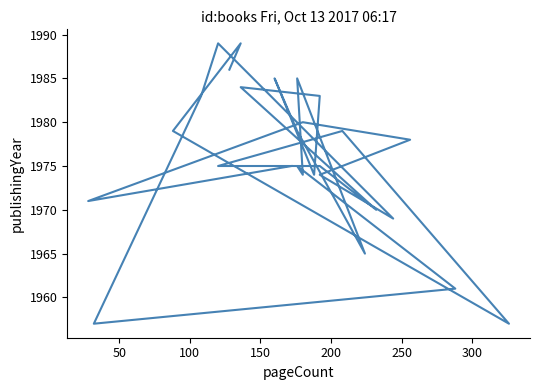

How many data points are above 1975?

13